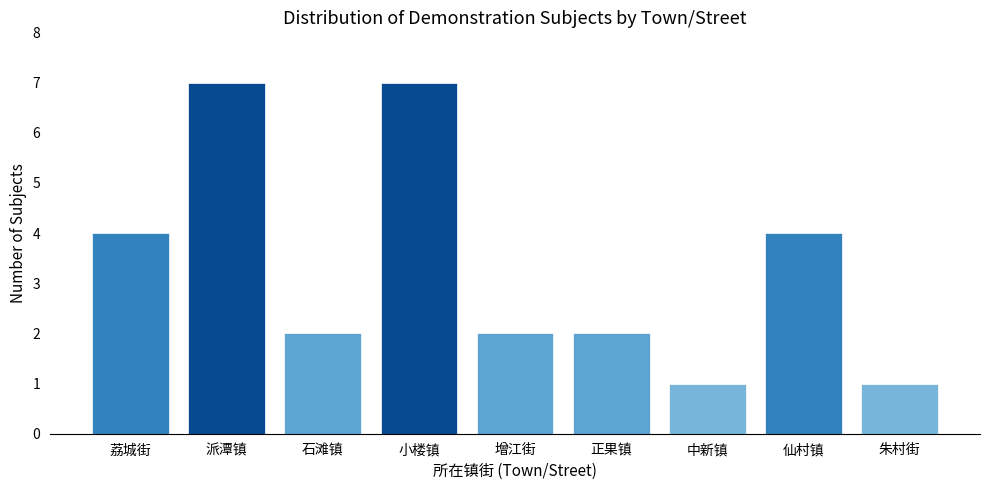

Reading left to right, list all the values displayed in this chart.

荔城街=4	派潭镇=7	石滩镇=2	小楼镇=7	增江街=2	正果镇=2	中新镇=1	仙村镇=4	朱村街=1